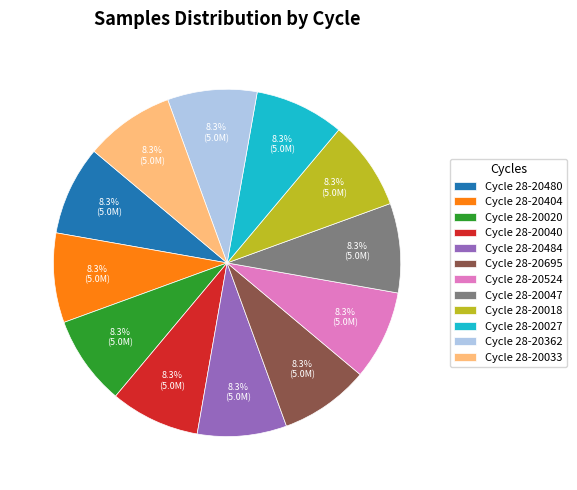

Do Cycle 28-20033 and Cycle 28-20040 together represent more than half of the pie?

No